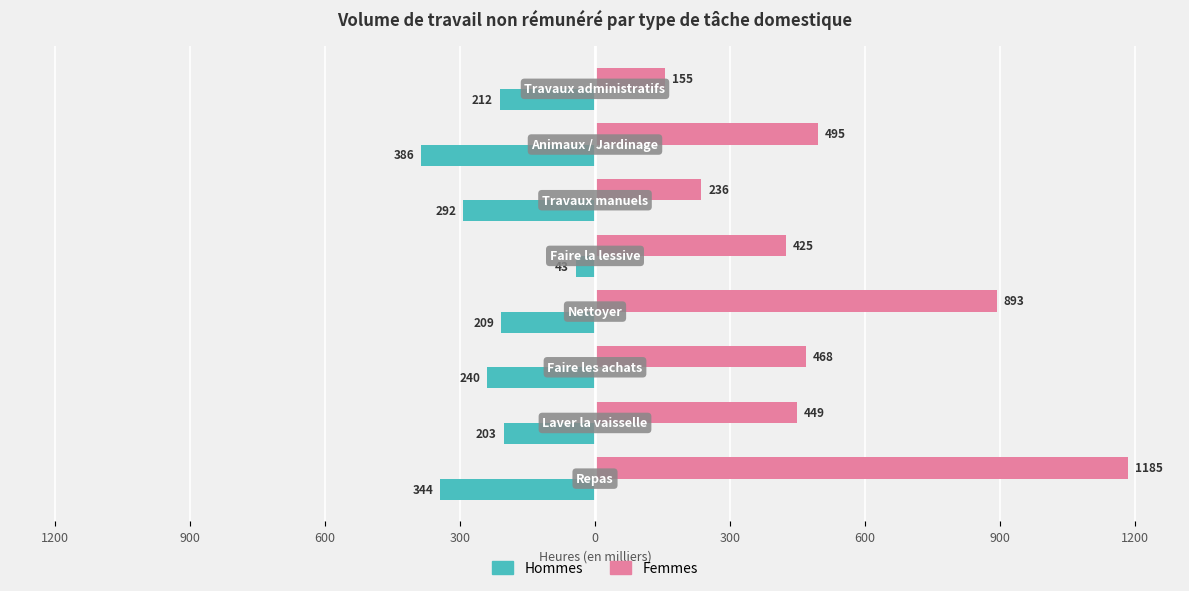

What is the minimum value for Hommes?

-386.1